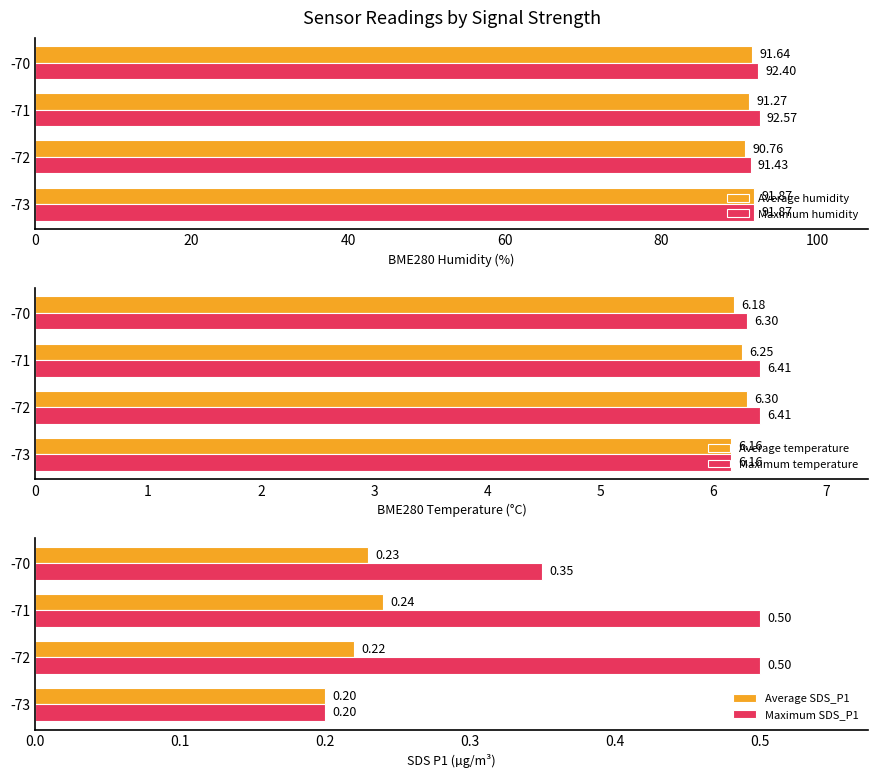

Rank the series by their maximum value, from lowest to highest.

Average SDS_P1, Maximum SDS_P1, Average temperature, Maximum temperature, Average humidity, Maximum humidity